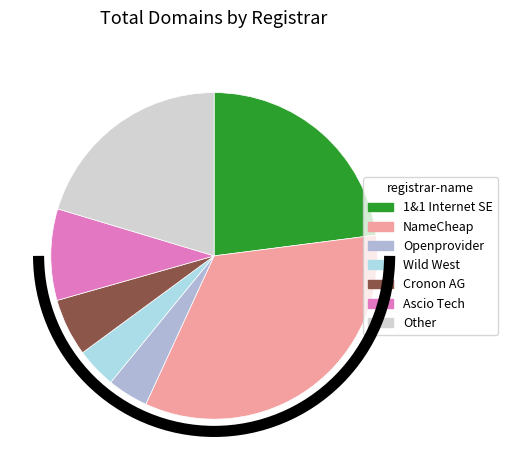

Does Other represent more than half of the total?

No